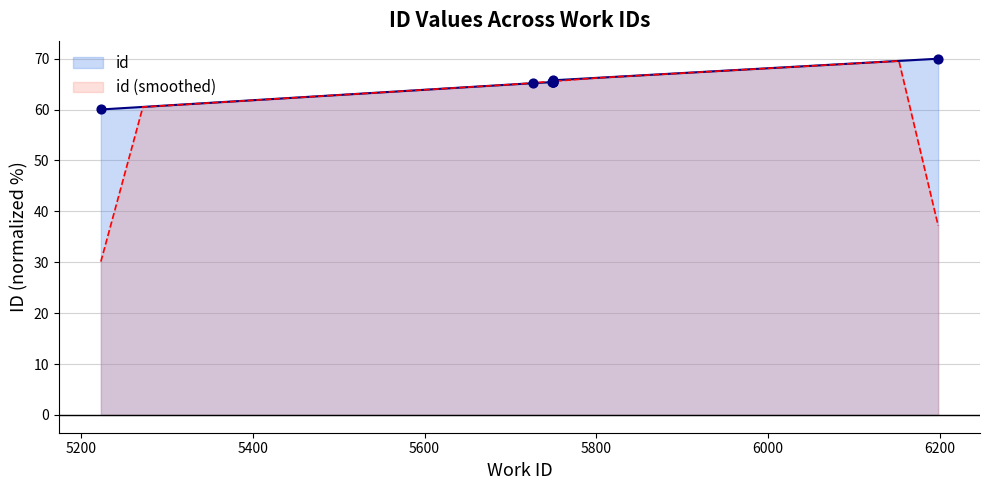

Between 5749 and 5748, which is larger?

5749